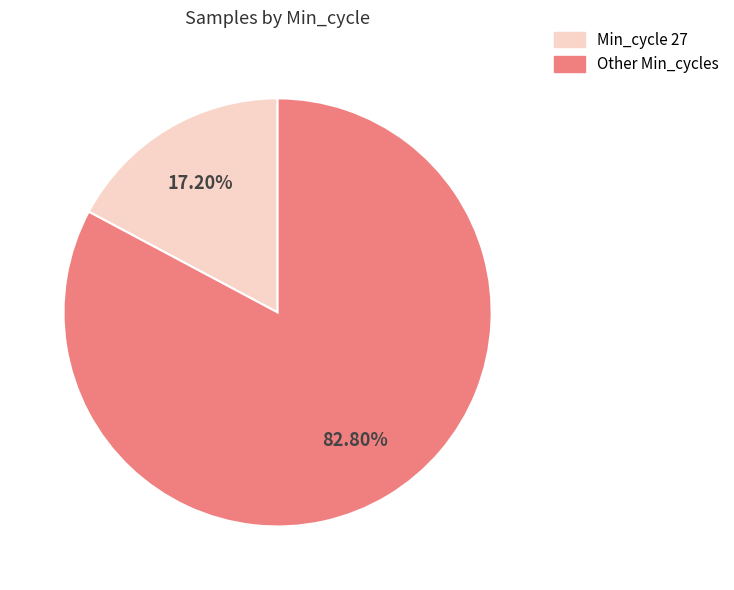

Is there any slice that represents more than half of the pie?

Yes